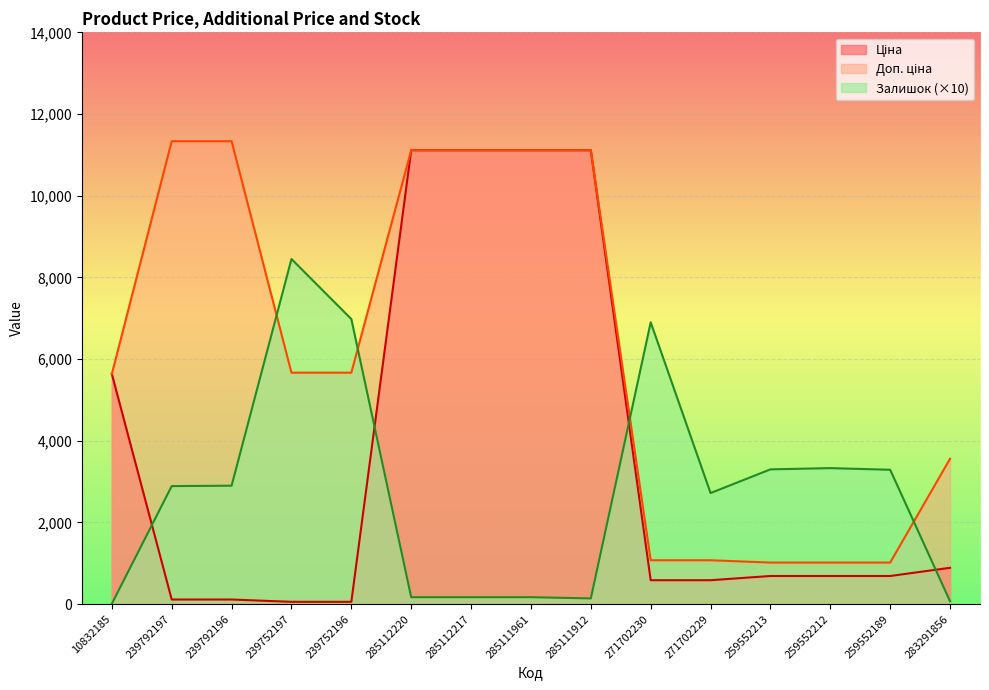

Reading left to right, transcribe all the data shown in this chart.

Ціна: 5636.0	113.3	113.3	56.7	56.7	11113.6	11113.6	11113.6	11113.6	586.0	586.0	689.1	689.1	689.1	889.9
Доп. ціна: 5636.0	11334.0	11334.0	5667.0	5667.0	11113.6	11113.6	11113.6	11113.6	1074.5	1074.5	1017.8	1017.8	1017.8	3559.7
Залишок: 10.0	2890.0	2900.0	8450.0	6980.0	170.0	170.0	170.0	140.0	6900.0	2720.0	3300.0	3330.0	3290.0	70.0